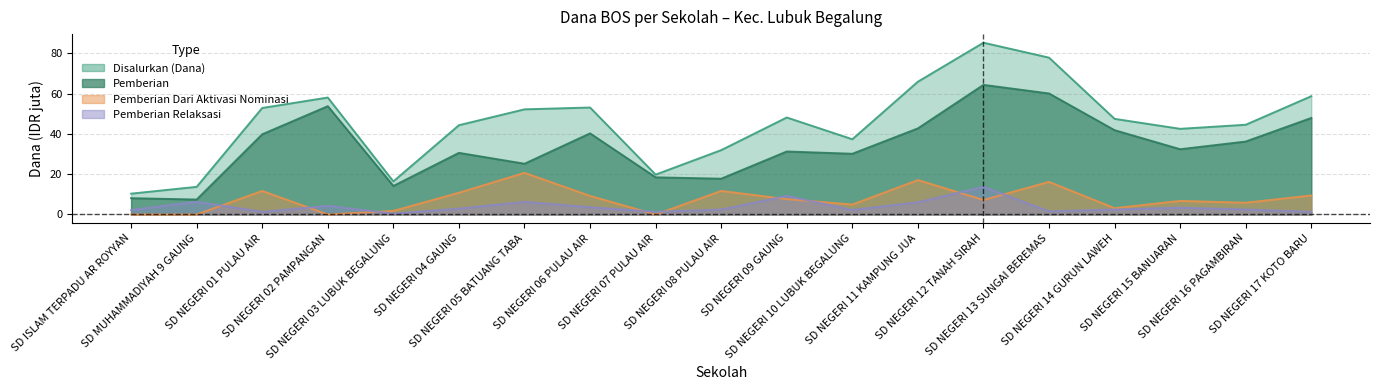

What is the difference between the Pemberian Dari Aktivasi Nominasi values at SD NEGERI 15 BANUARAN and SD NEGERI 03 LUBUK BEGALUNG?

5.0